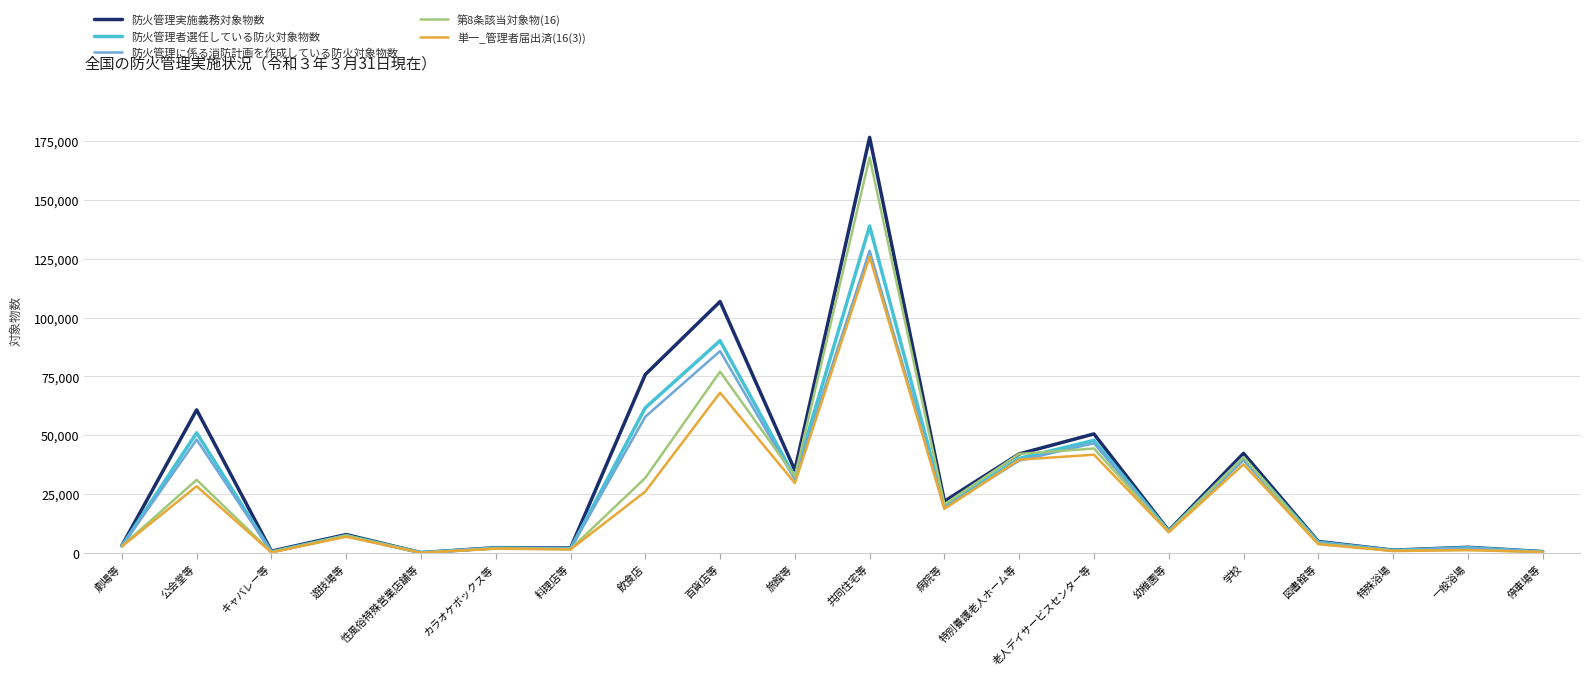

At which category is the sum across all series the highest?

共同住宅等